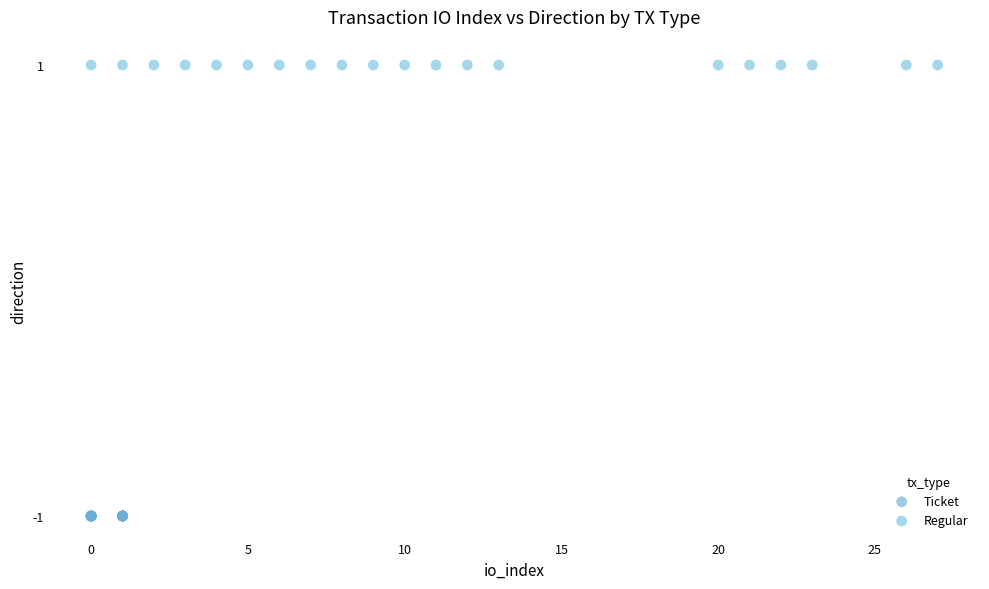

Which series contains the lowest Y value?

Ticket